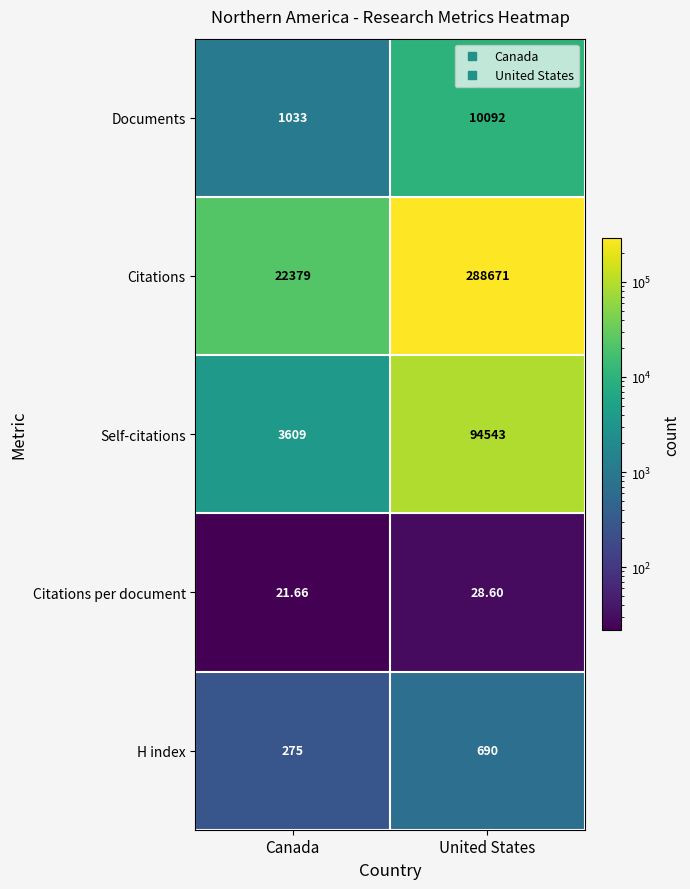

What is the spread (max minus min) of values at United States?

288642.4